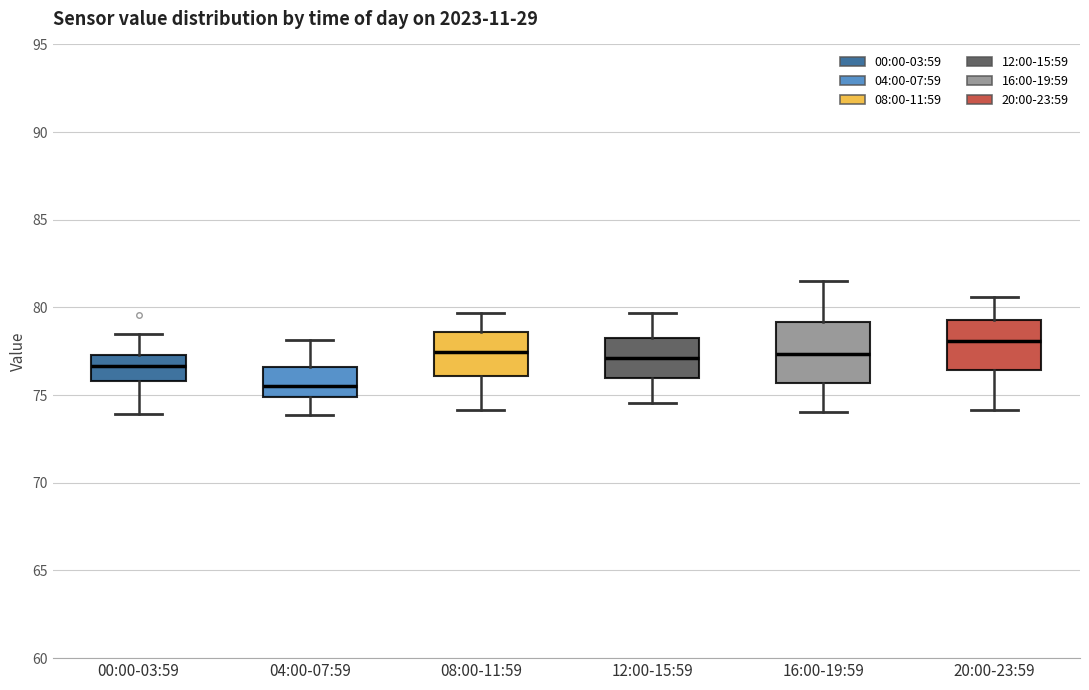

Where is the lower edge of the box for 00:00-03:59 on the y-axis? The values are not printed on the chart, so give them approximately, as read against the axis.

76.0